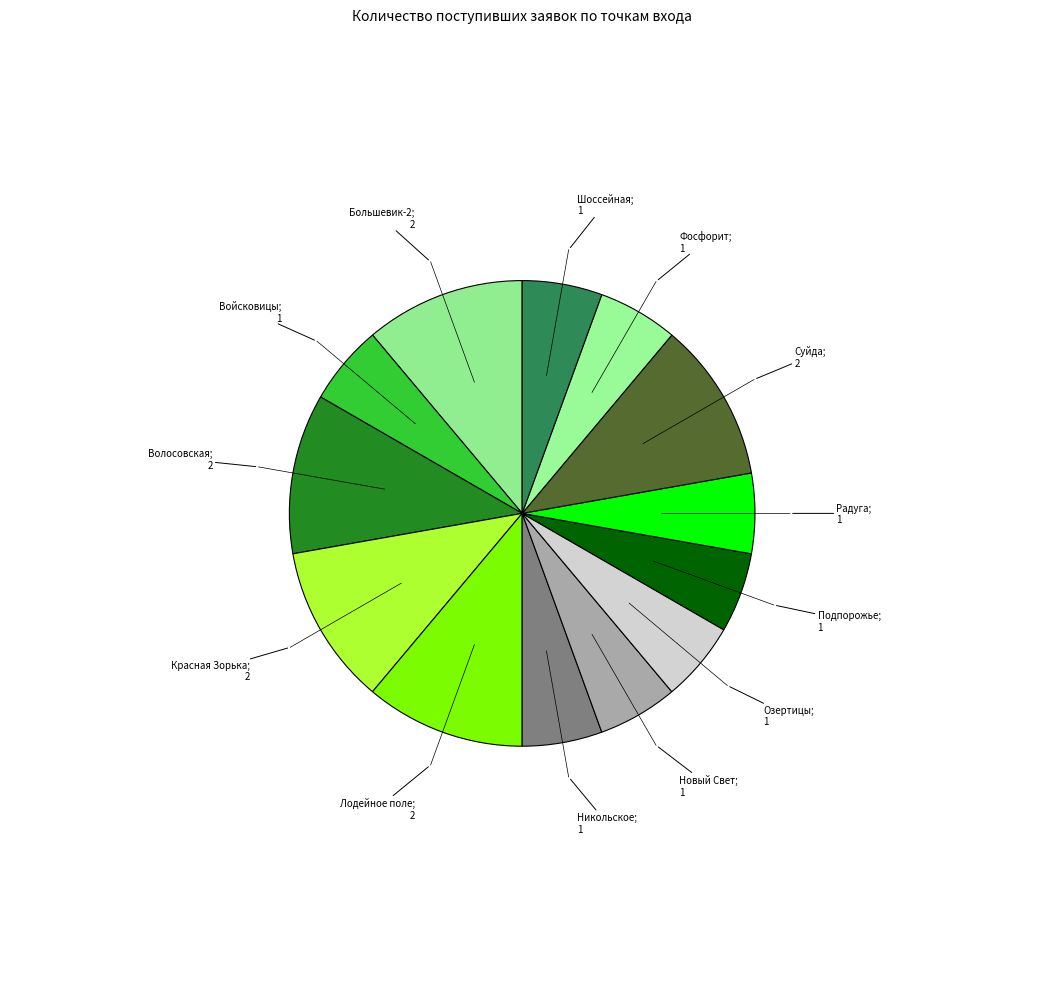

Rank the categories by value from lowest to highest.

Войсковицы, Никольское, Новый Свет, Озертицы, Подпорожье, Радуга, Фосфорит, Шоссейная, Большевик-2, Волосовская, Красная Зорька, Лодейное поле, Суйда